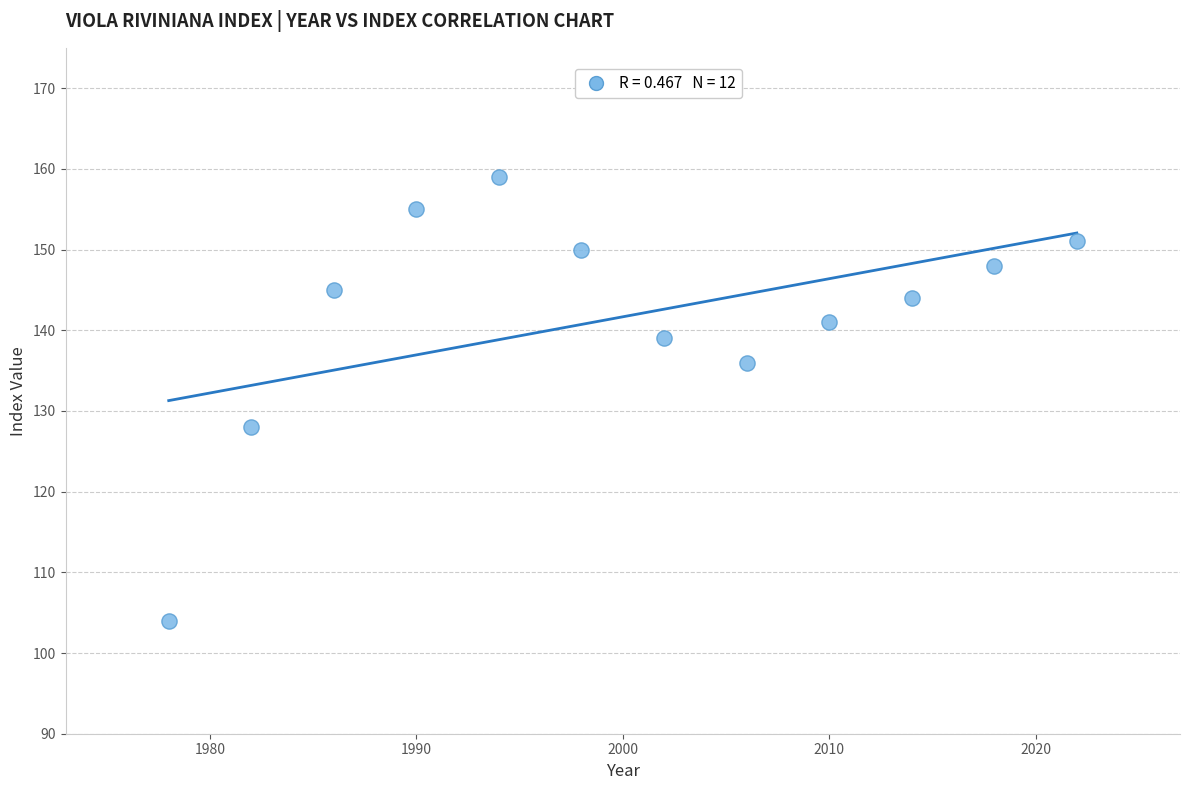

What Y value in the scatter plot is closest to 131?

128